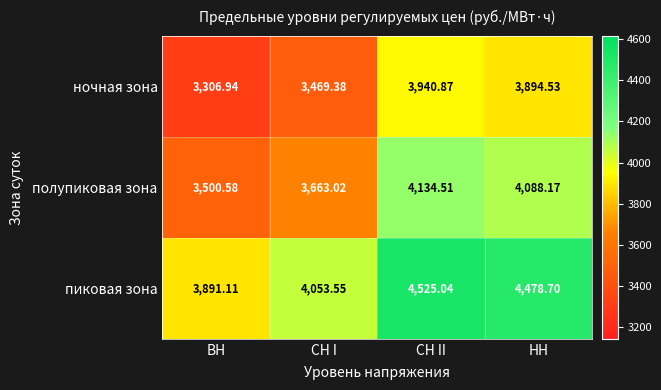

At which label does ночная зона first exceed 3894?

СН II